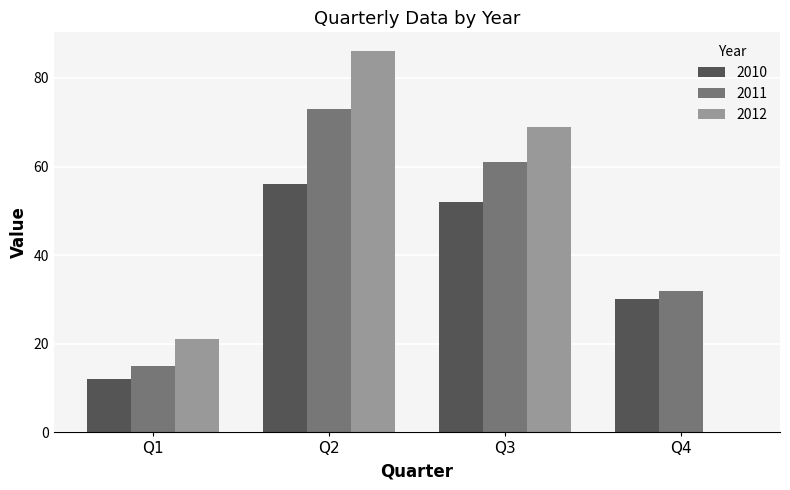

Which series has the largest total across all categories?

2011